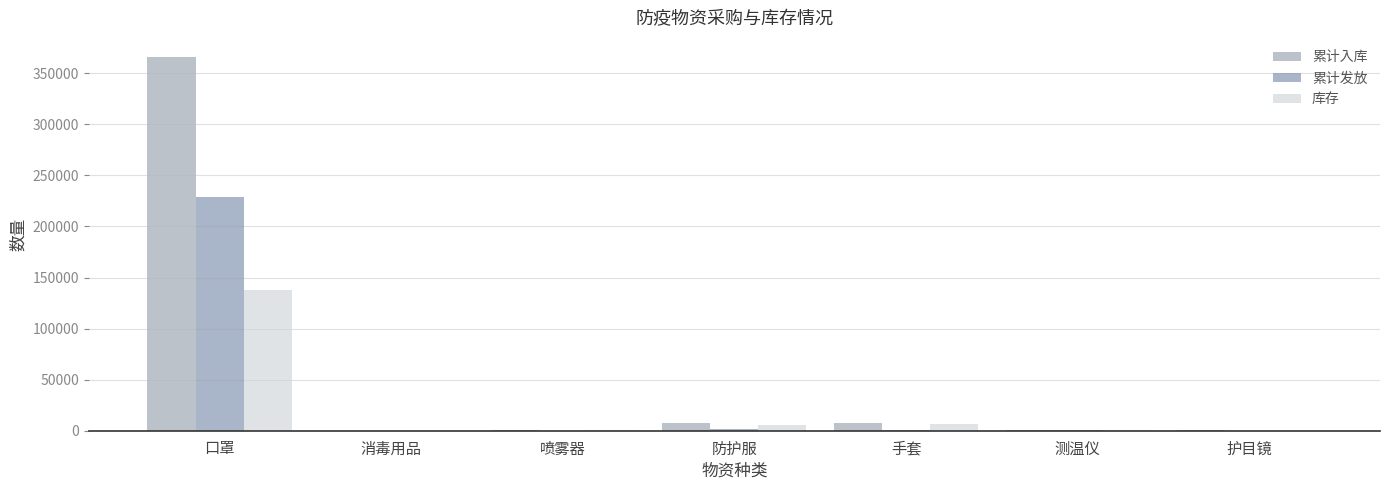

What is the sum of all 库存 values?

151506